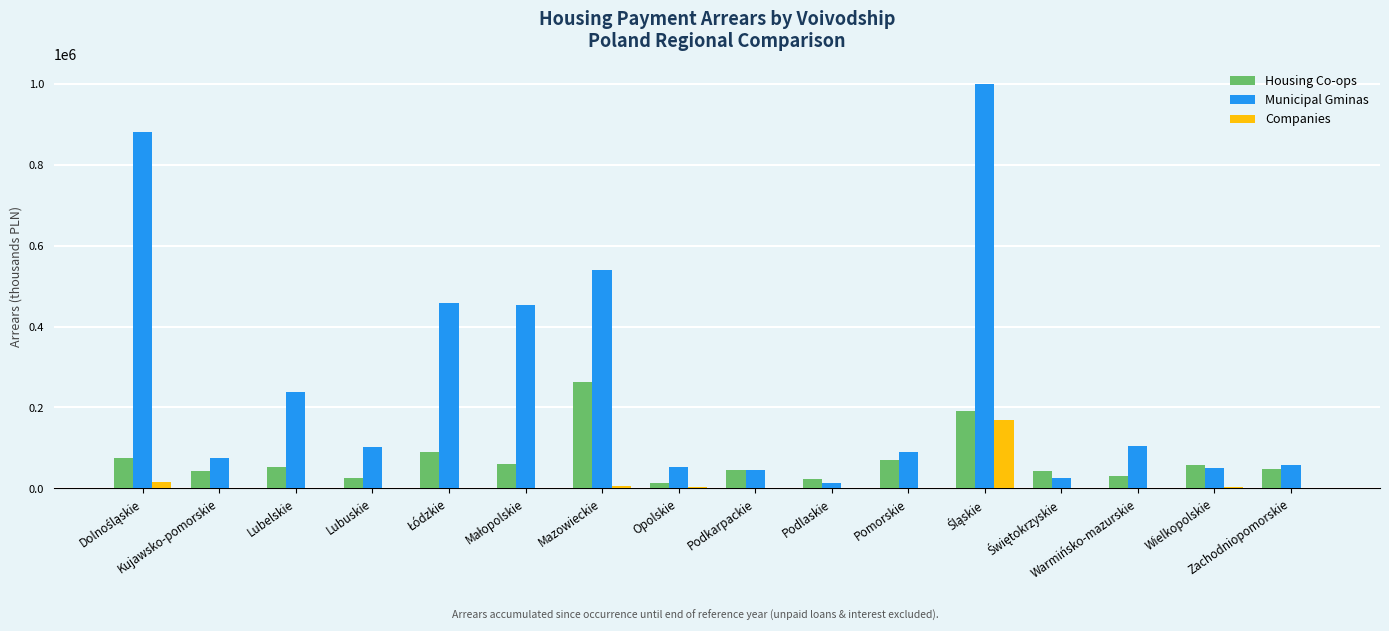

Which series has the largest total across all categories?

Municipal Gminas